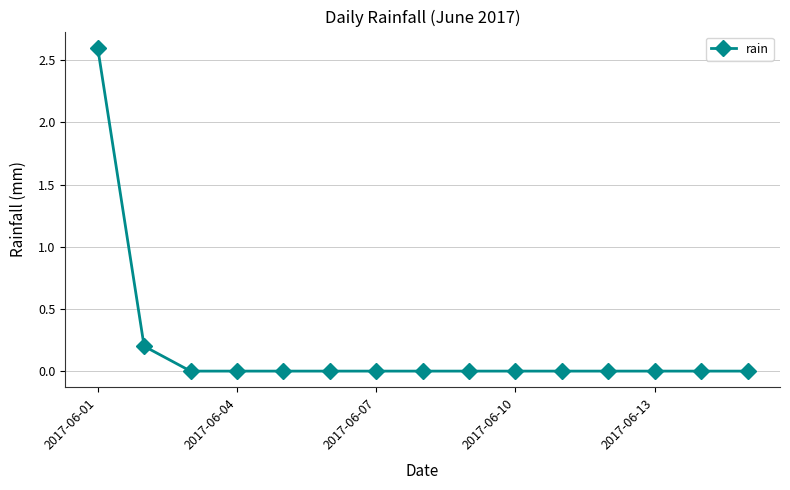

What is the maximum value shown in the chart?

2.6